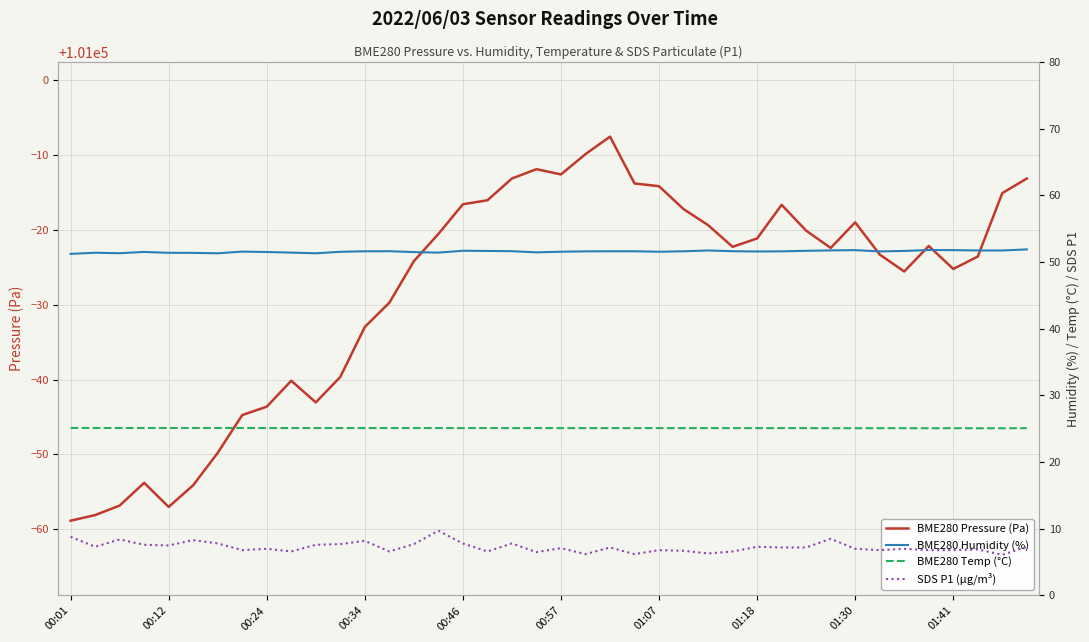

How many lines are shown in the chart?

4